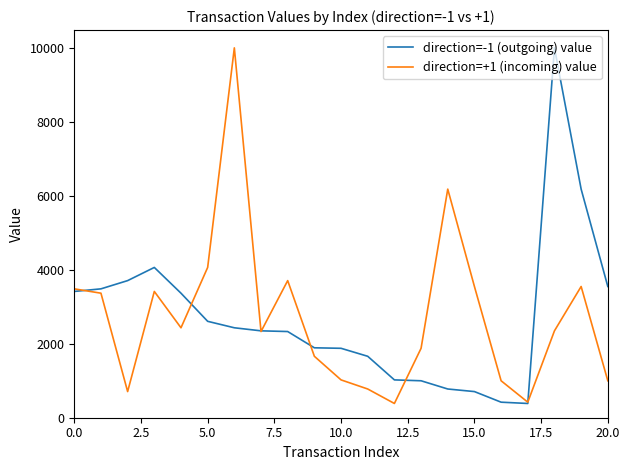

What is the maximum value shown in the chart?

10000.0